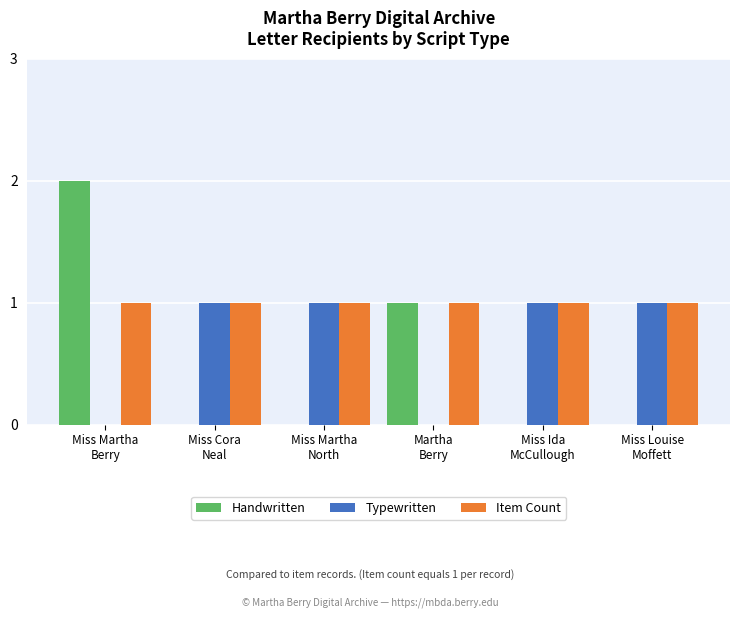

Reading left to right, extract all data points from this chart.

Handwritten: 2	0	0	1	0	0
Typewritten: 0	1	1	0	1	1
Item Count: 1	1	1	1	1	1